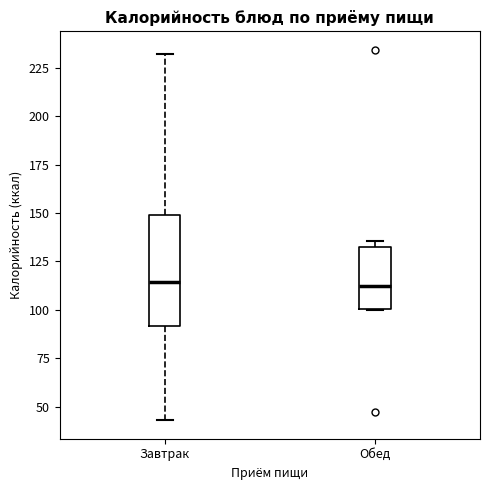

Comparing the boxes themselves (not the whiskers), which one is the tallest?

Завтрак